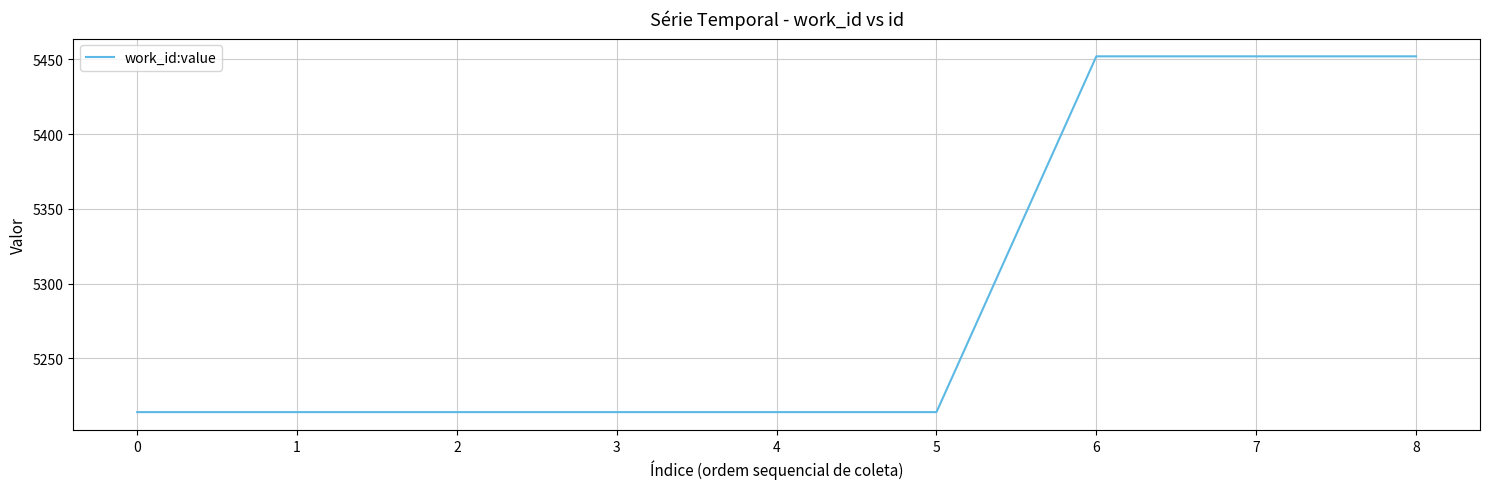

What is the minimum value shown in the chart?

5214